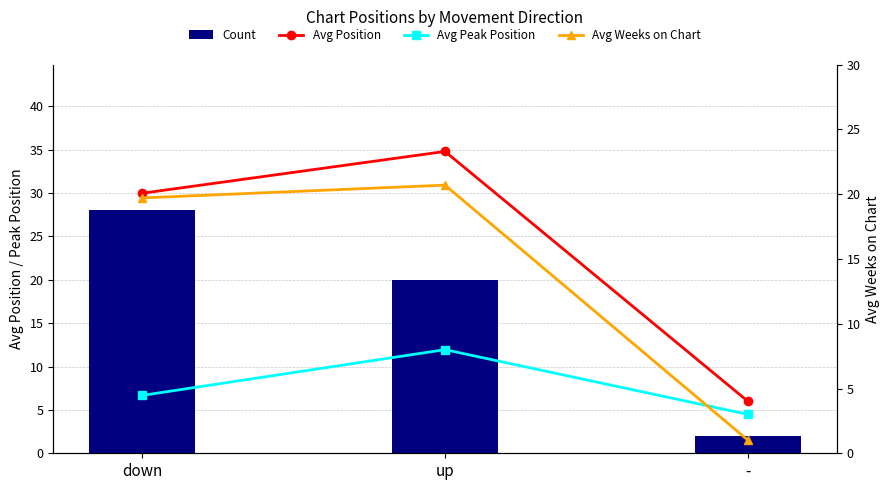

List the labels in order of Avg Peak Position value, largest first.

up, down, -